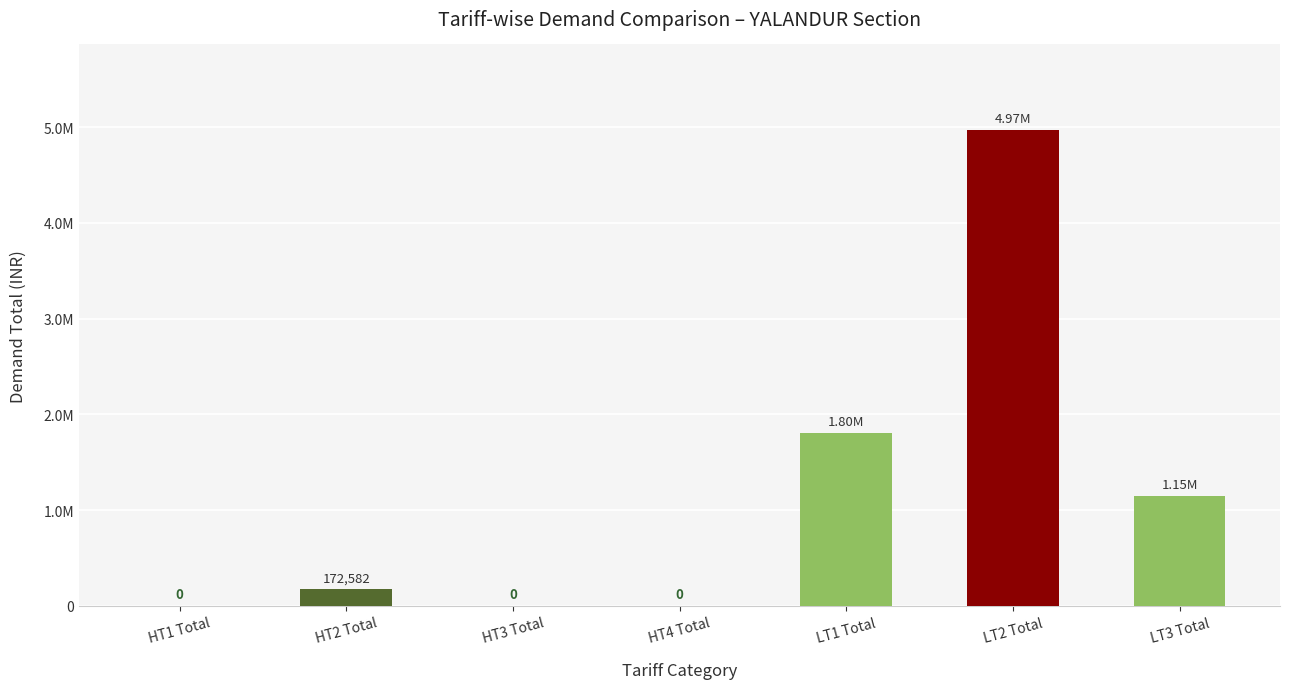

What is the average value?

1155771.6